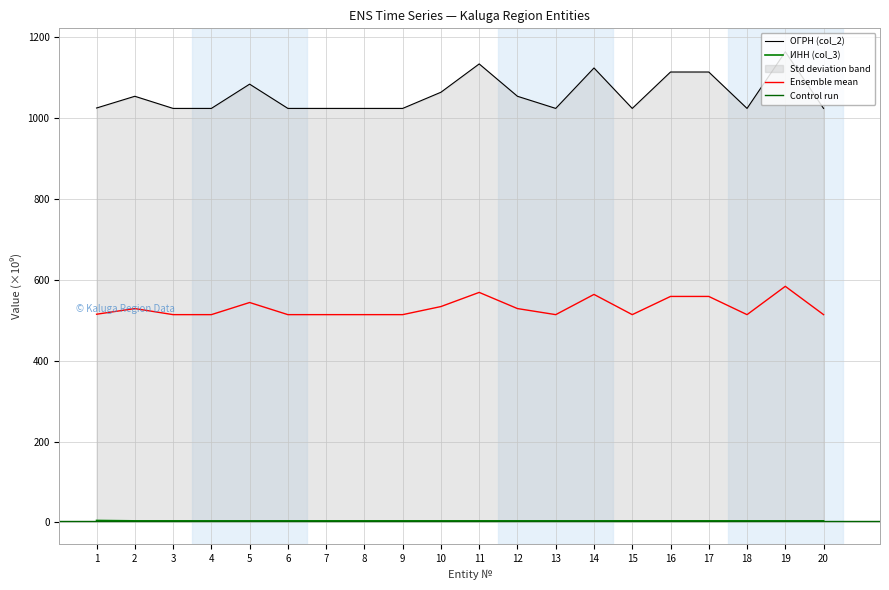

Which series has the widest spread of values?

ОГРН (col_2)